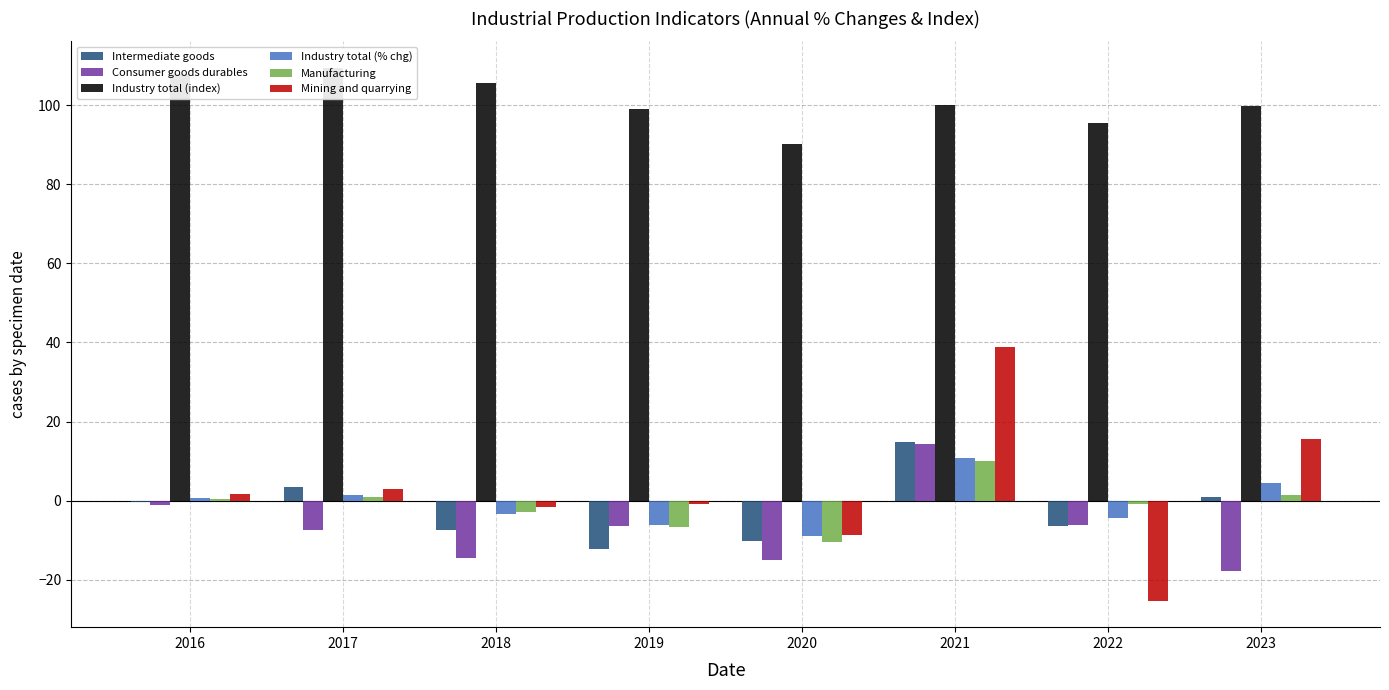

At how many categories does at least one series exceed 61?

8